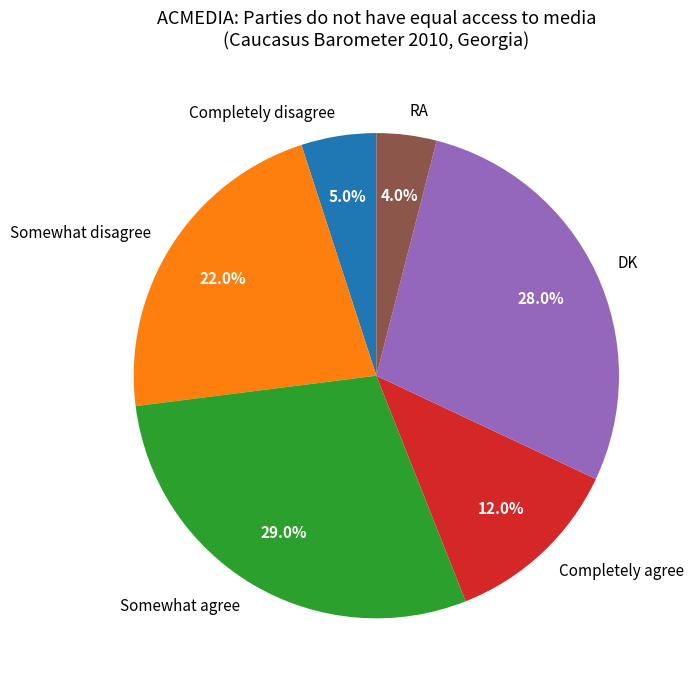

How many segments does this pie chart have?

6